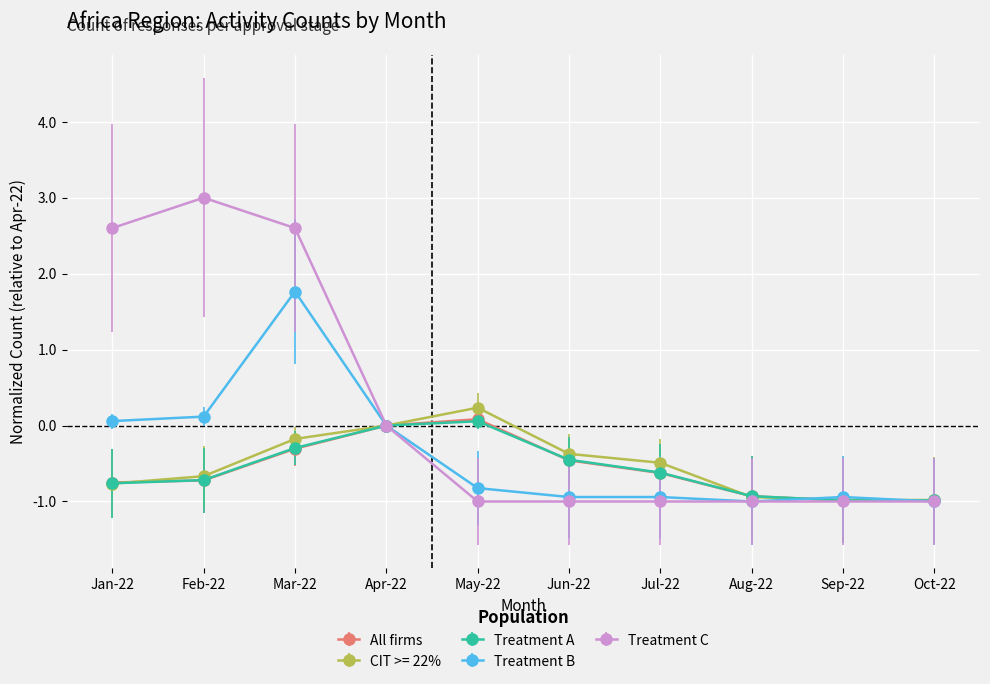

What are all the series names shown in the legend?

All firms, CIT >= 22%, Treatment A, Treatment B, Treatment C